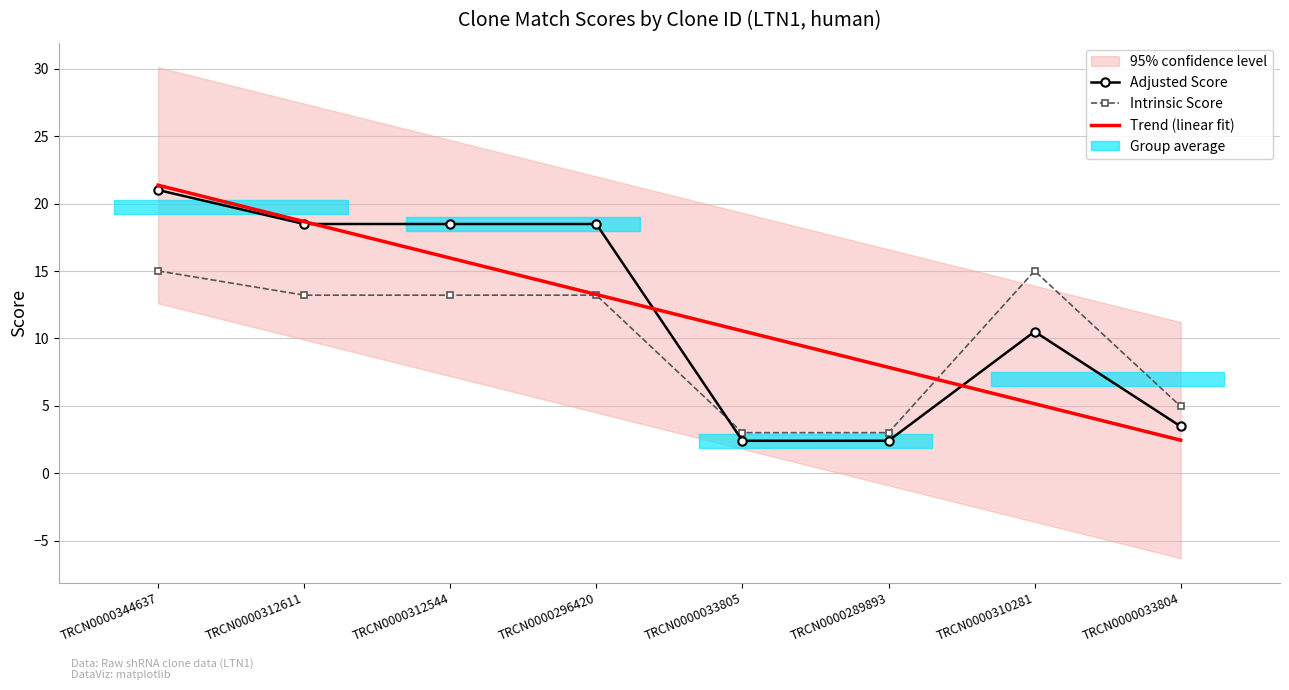

What is the approximate value of Trend (linear fit) at TRCN0000289893?

7.8